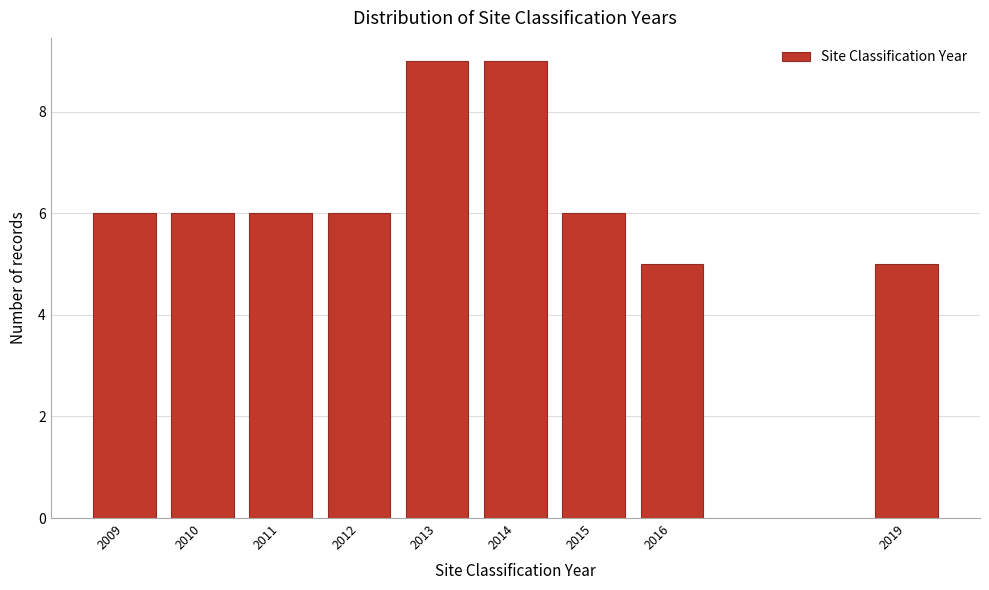

Reading right to left, extract all data points from this chart.

5	5	6	9	9	6	6	6	6